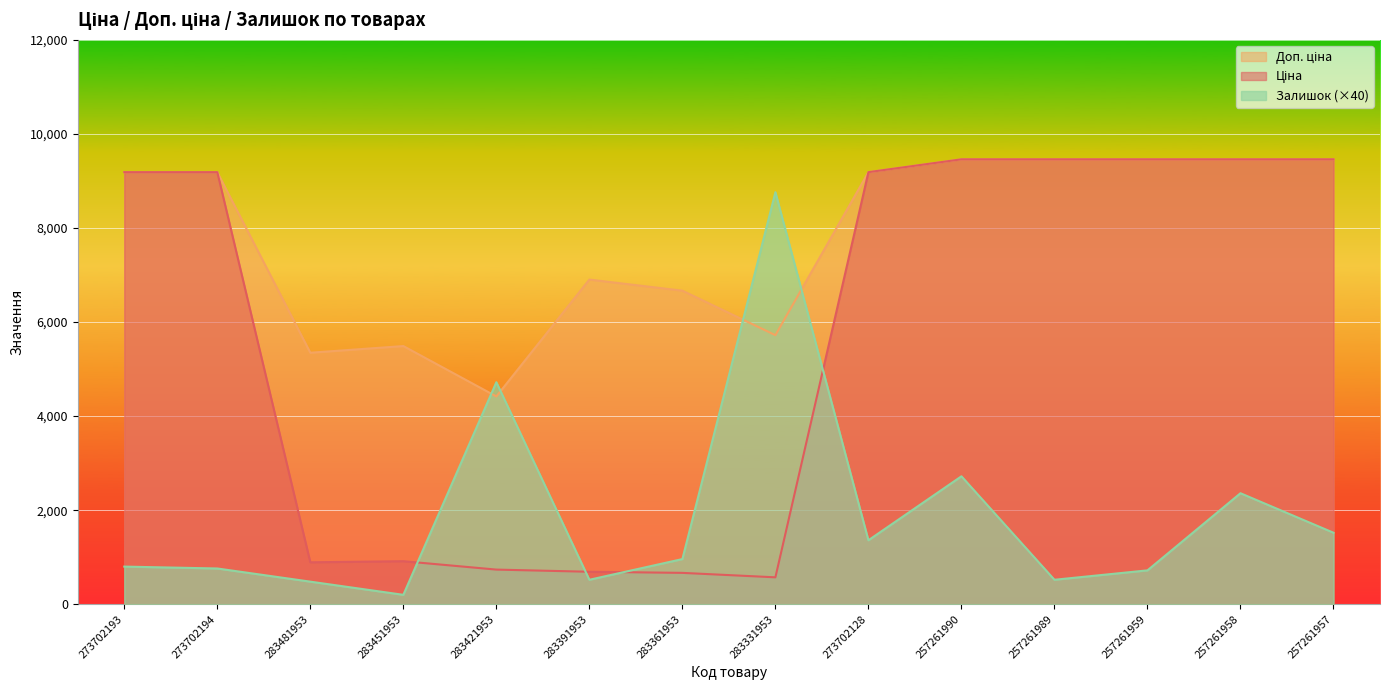

Reading left to right, what are all the values shown in this chart?

Ціна: 273702193=9185.9	273702194=9185.9	283481953=891.2	283451953=914.8	283421953=736.3	283391953=690.2	283361953=666.6	283331953=572.0	273702128=9185.9	257261990=9458.9	257261989=9458.9	257261959=9458.9	257261958=9458.9	257261957=9458.9
Доп. ціна: 273702193=9185.9	273702194=9185.9	283481953=5347.0	283451953=5488.9	283421953=4418.0	283391953=6902.4	283361953=6666.0	283331953=5720.5	273702128=9185.9	257261990=9458.9	257261989=9458.9	257261959=9458.9	257261958=9458.9	257261957=9458.9
Залишок: 273702193=800.0	273702194=760.0	283481953=480.0	283451953=200.0	283421953=4720.0	283391953=520.0	283361953=960.0	283331953=8760.0	273702128=1360.0	257261990=2720.0	257261989=520.0	257261959=720.0	257261958=2360.0	257261957=1520.0